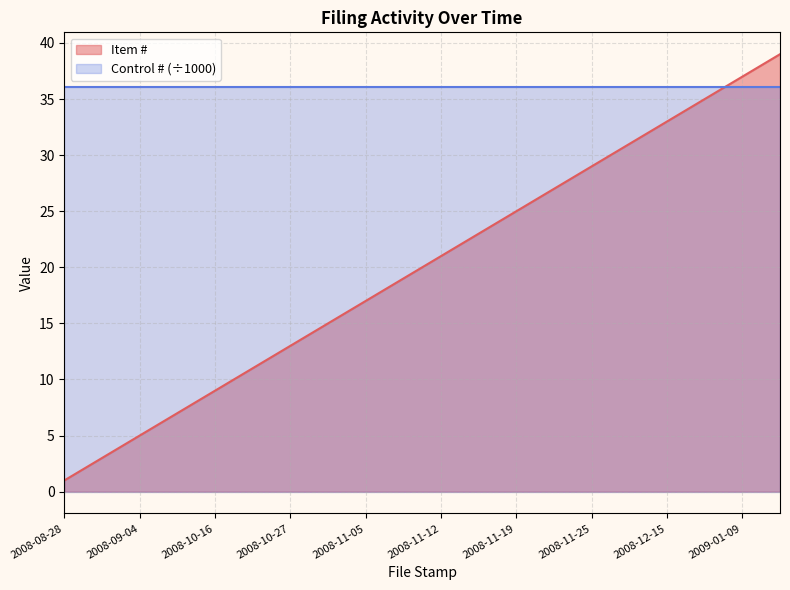

Rank the series by their average value, from highest to lowest.

Control # (÷1000), Item #